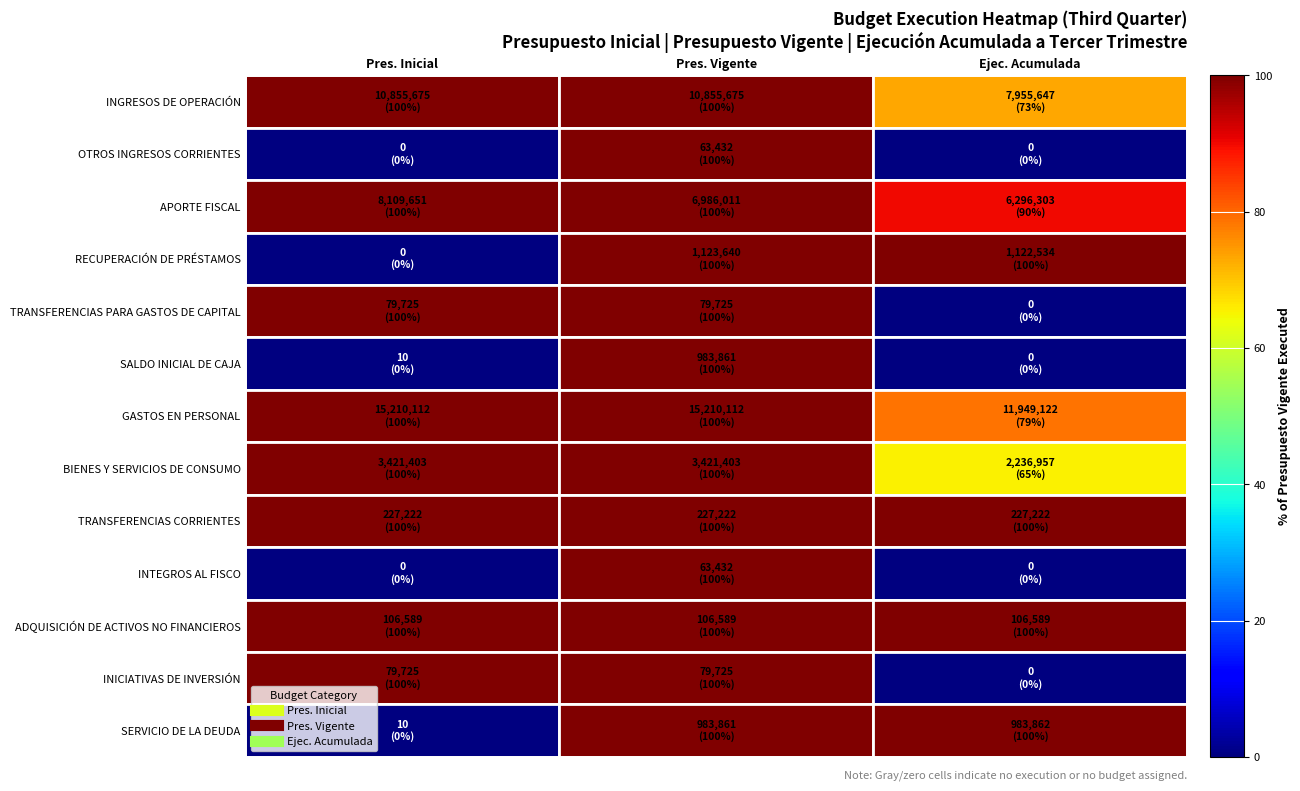

Count the number of categories in the chart.

3